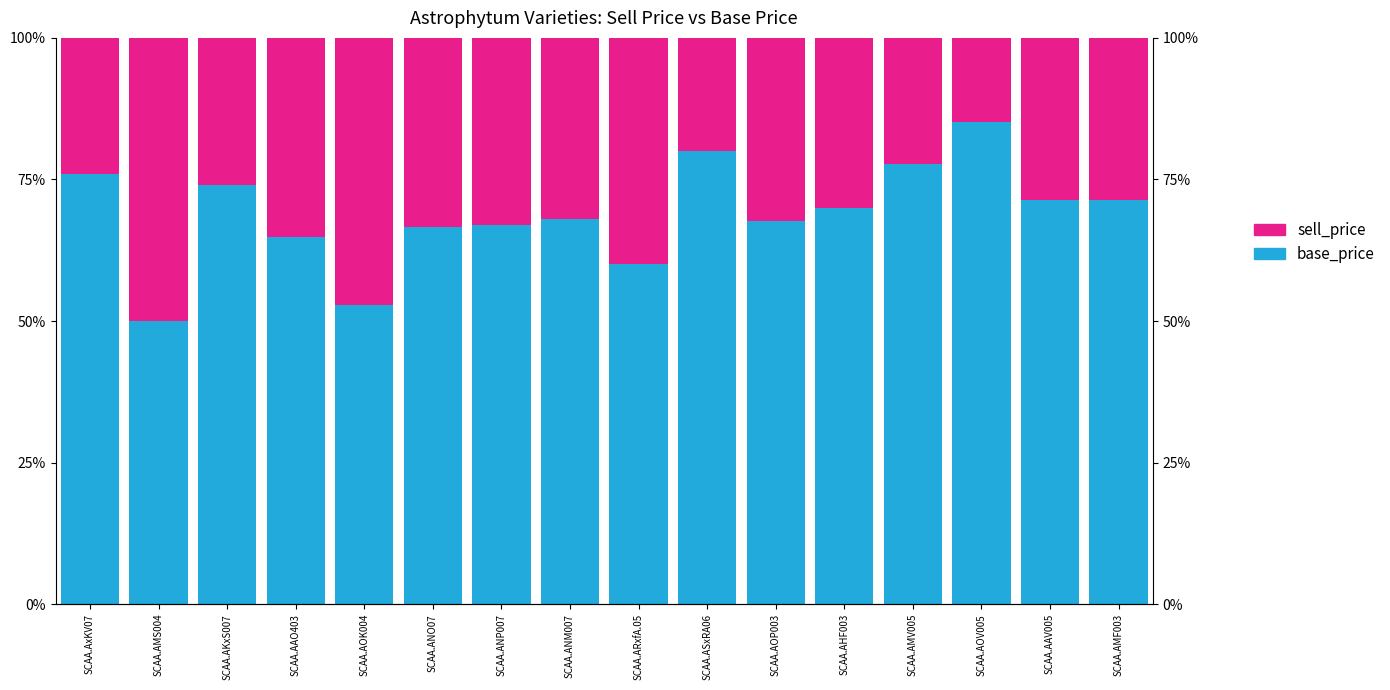

What position from the left is SCAA.ANP007?

7